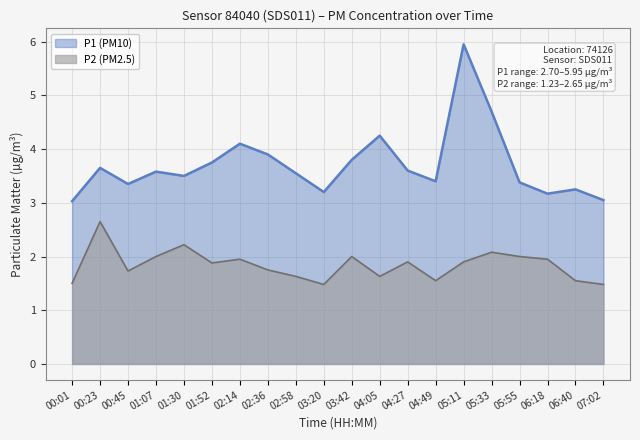

True or false: P1 and P2 intersect in this chart.

False